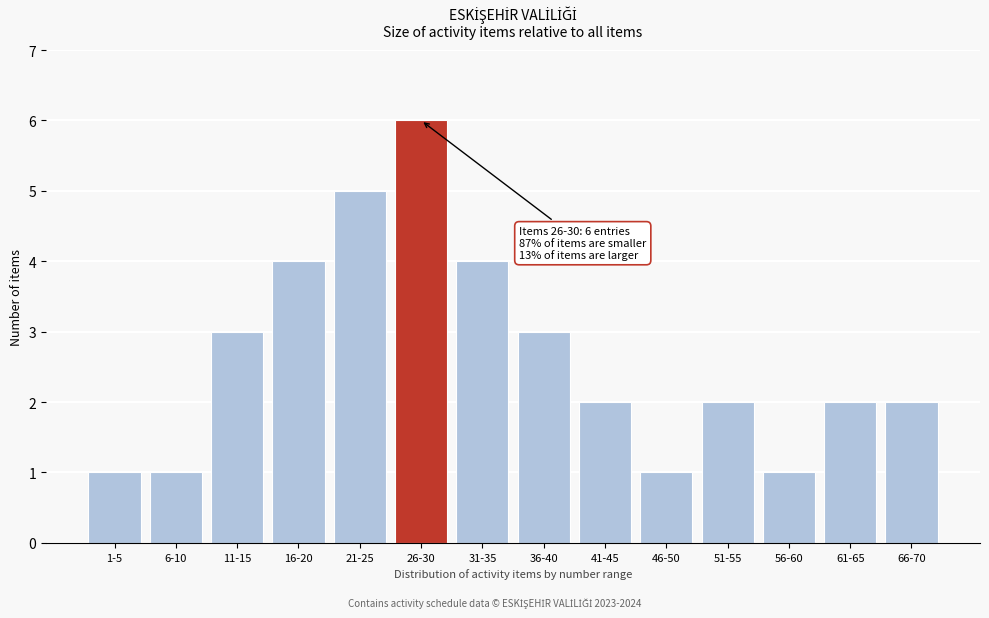

Reading left to right, list all the values displayed in this chart.

1-5=1	6-10=1	11-15=3	16-20=4	21-25=5	26-30=6	31-35=4	36-40=3	41-45=2	46-50=1	51-55=2	56-60=1	61-65=2	66-70=2